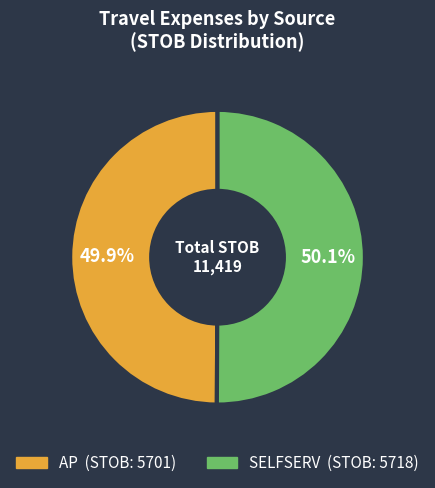

What is the ratio of the value at SELFSERV to the value at AP?

1.0